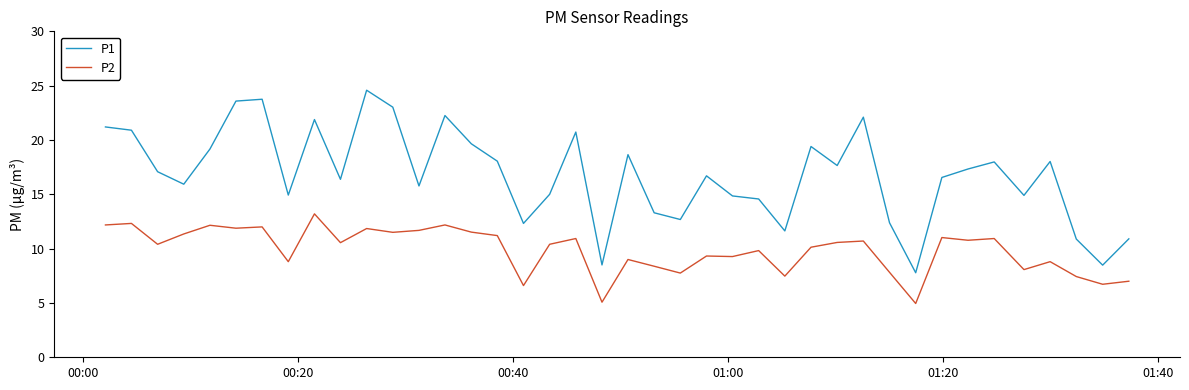

Which series has the largest total across all categories?

P1